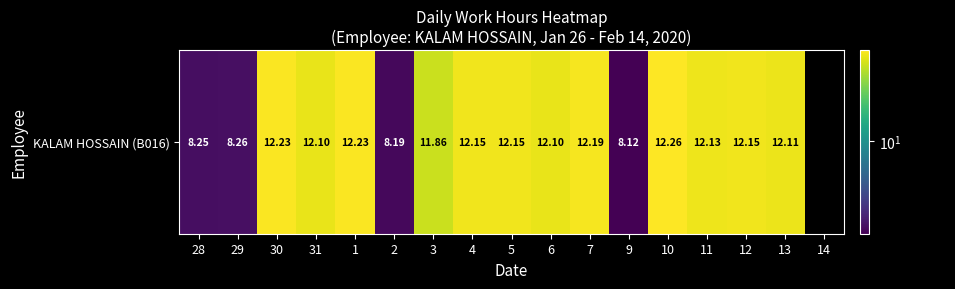

True or false: the data shows 12.2 at 4.

True